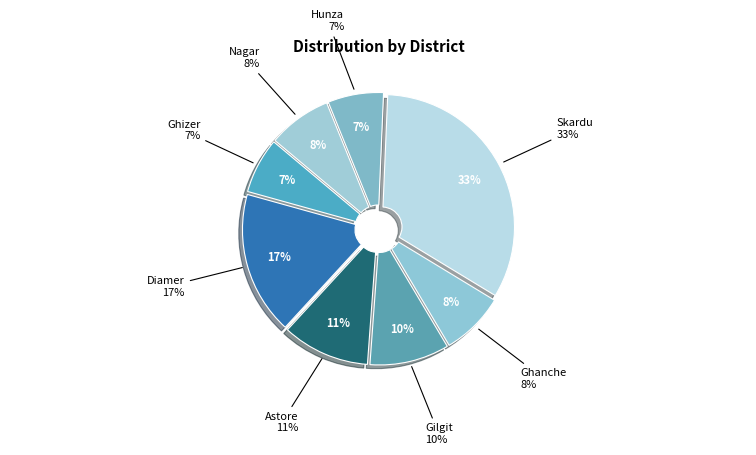

To the nearest percent, what percentage of the pie is Diamer?

17%